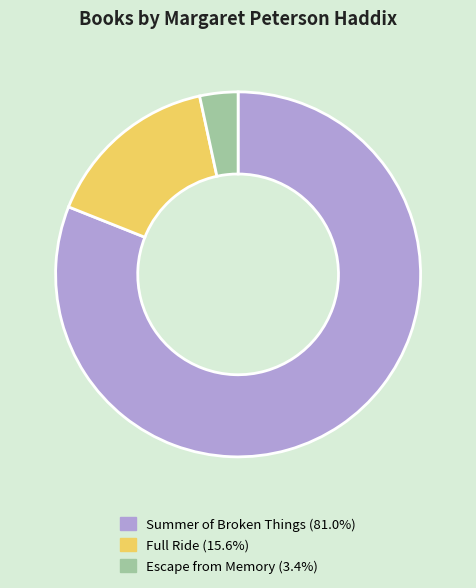

Is it true that Full Ride is 16% of the pie?

True